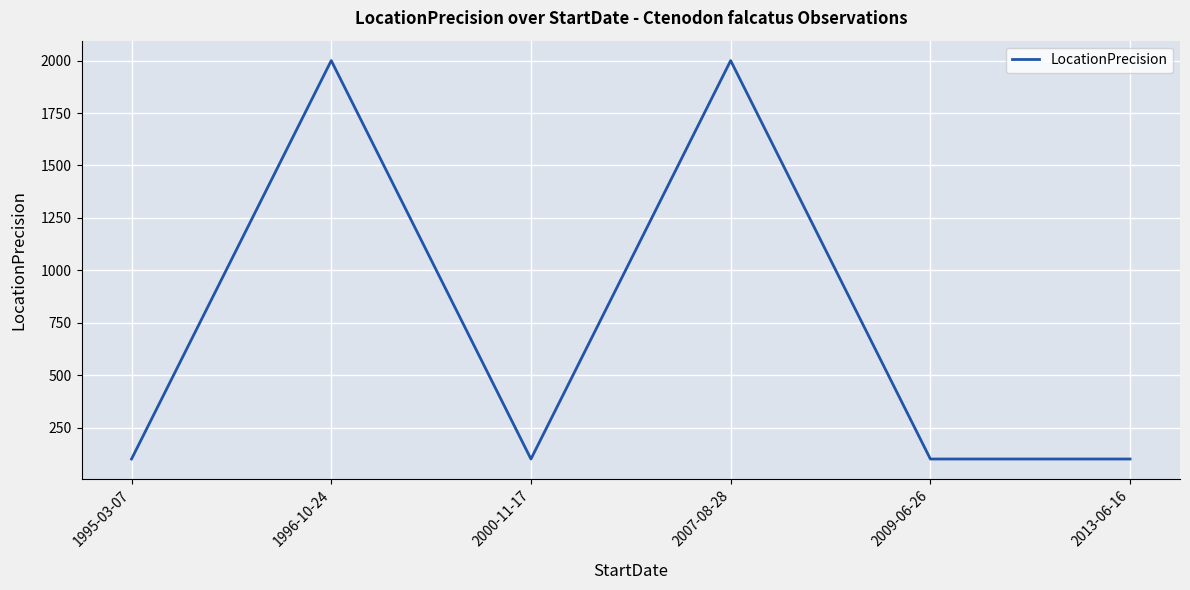

What is the difference between the maximum and minimum values?

1900